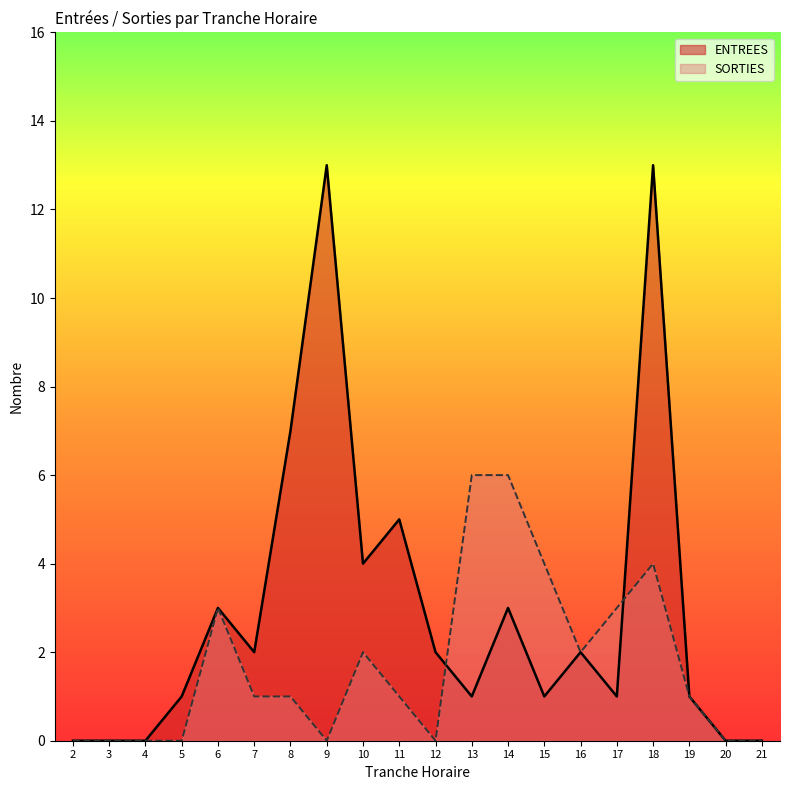

The ENTREES series shows 1 at 16. True or false?

False